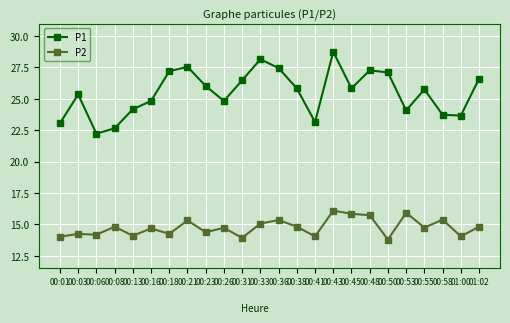

The value of P2 at 00:55 is 14.8. True or false?

True